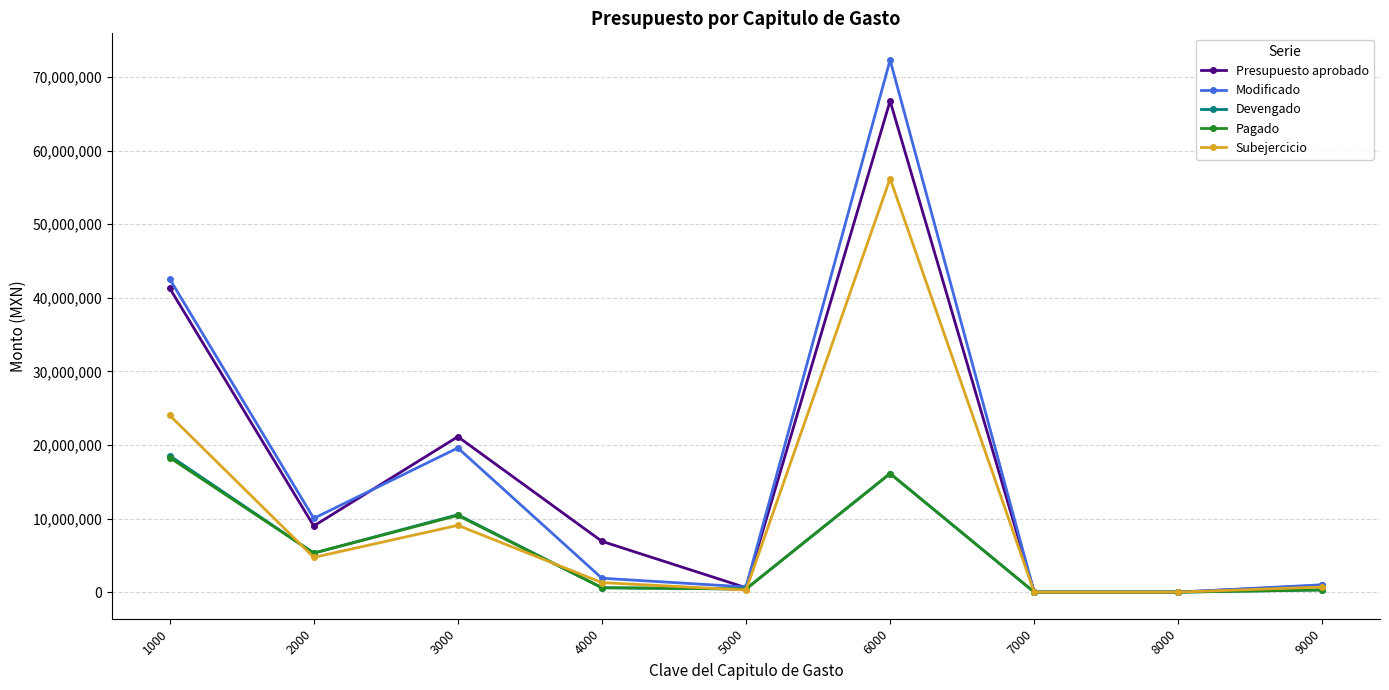

What is the difference between the highest and lowest values at 2000?

5304120.8